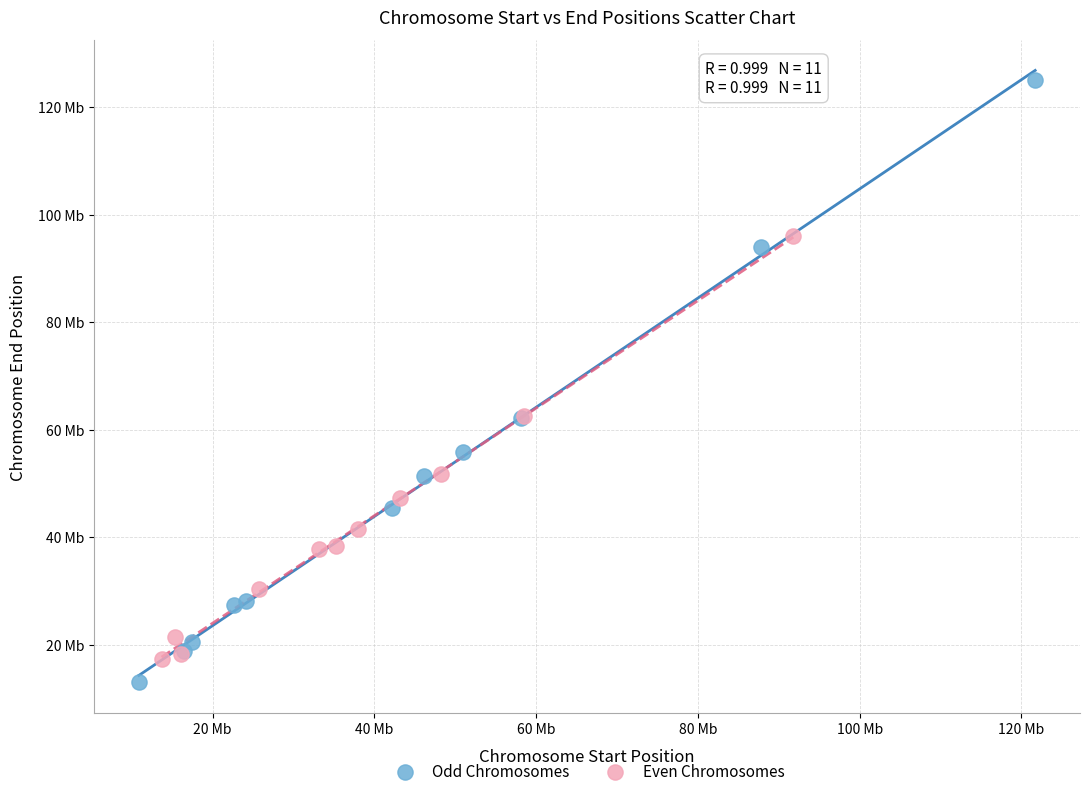

What are all the series names shown in the legend?

Odd Chromosomes, Even Chromosomes